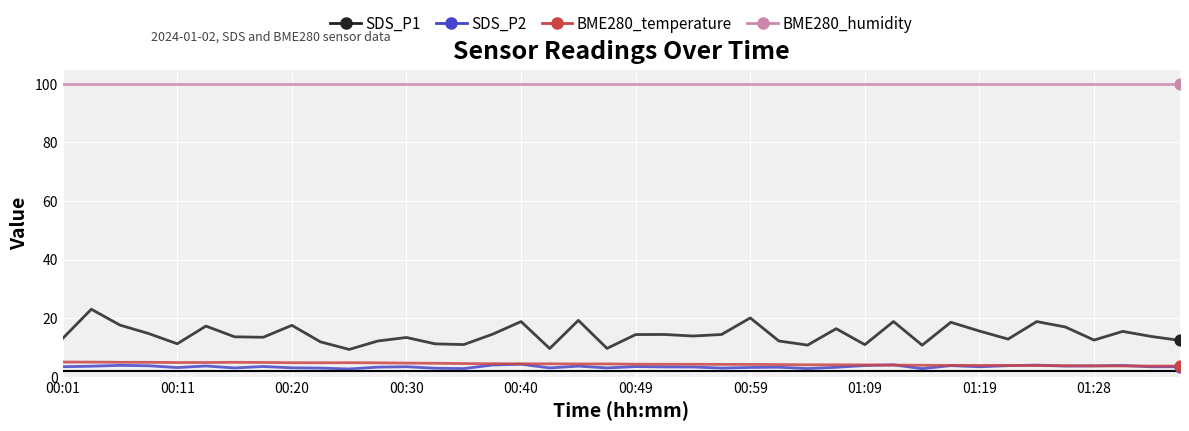

Which series has the largest total across all categories?

BME280_humidity